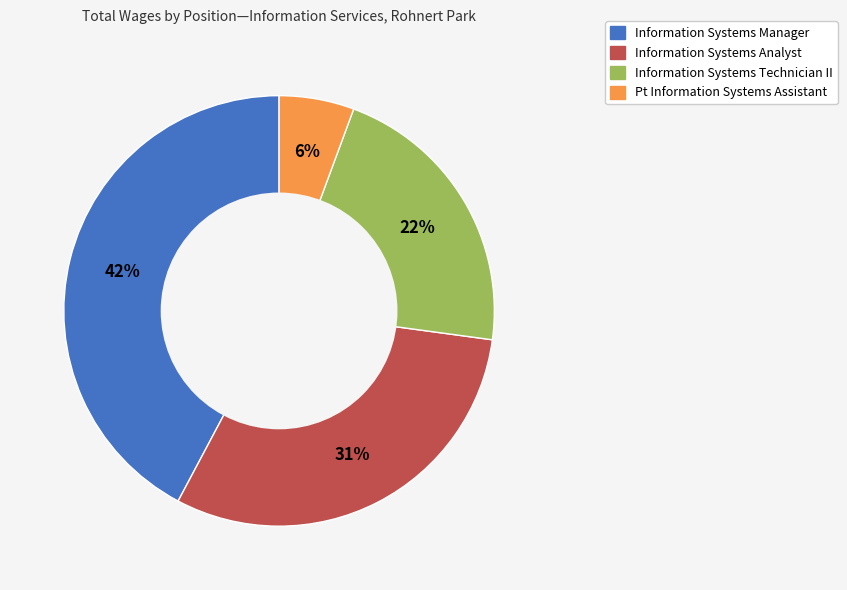

Count the number of slices in the pie.

4